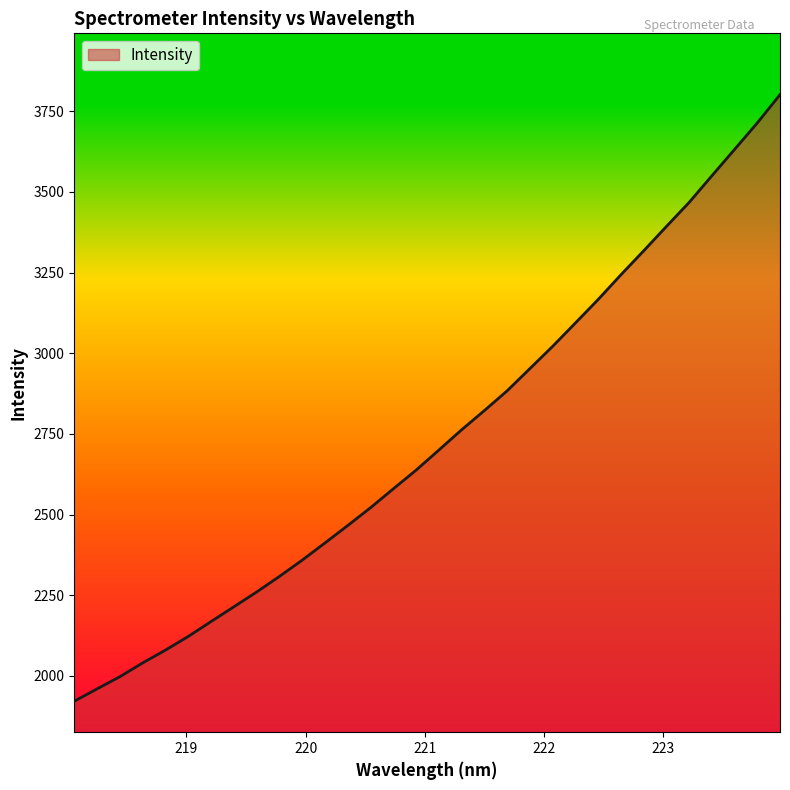

What is the smallest value displayed?

1921.8